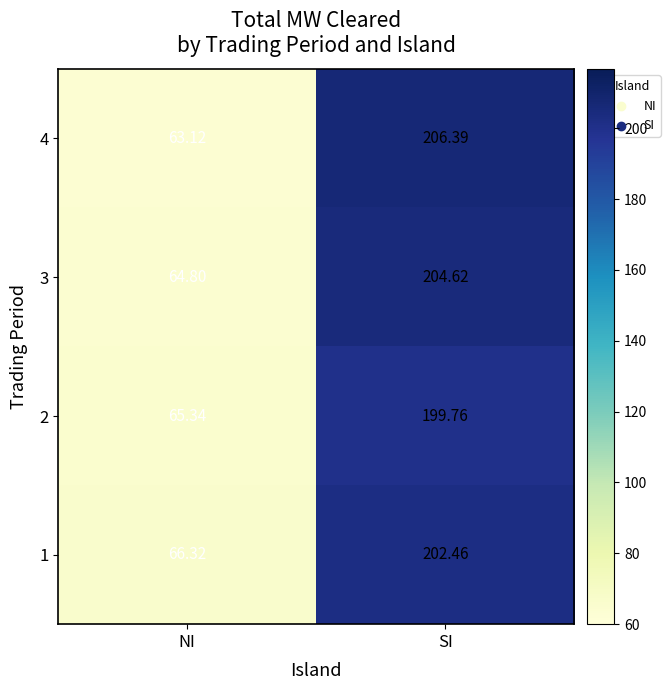

Rank the categories by 2 value from lowest to highest.

NI, SI